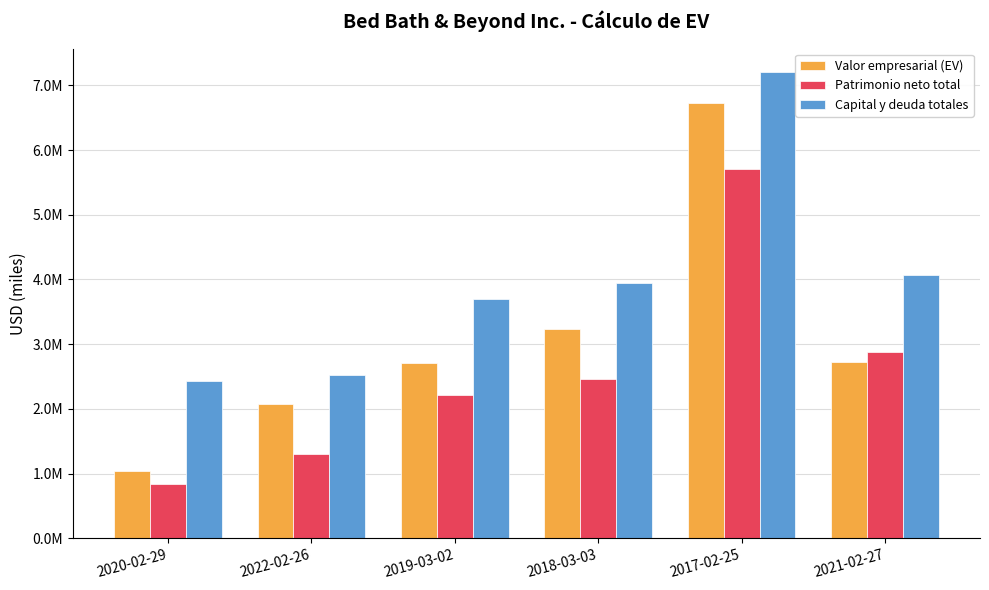

What is the sum of all Capital y deuda totales values?

23883038